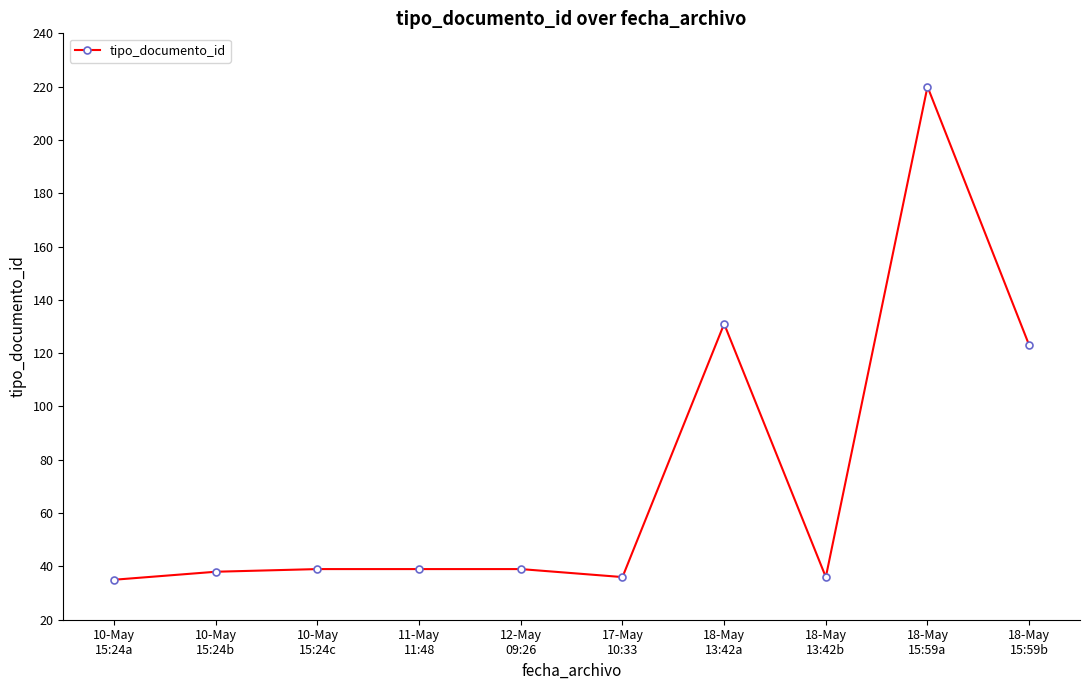

Which category has the highest value across all series?

18-May
15:59a